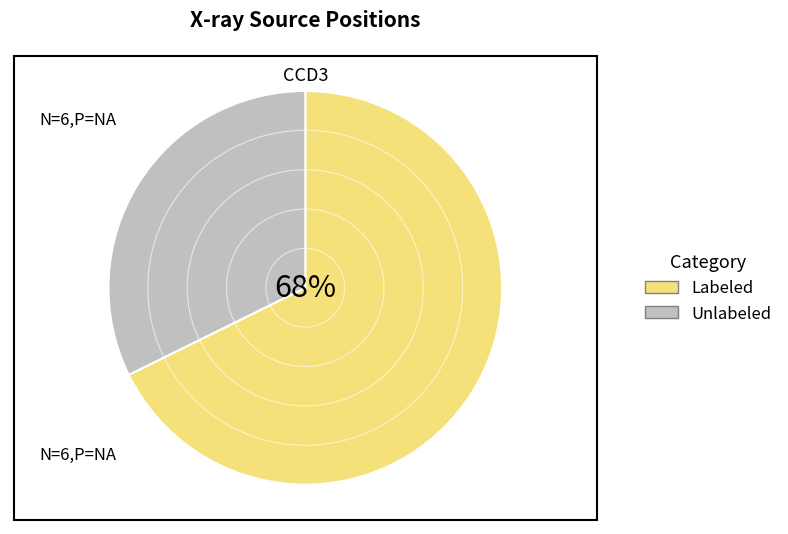

At 11, list the series in order from smallest to largest.

Unlabeled, Labeled